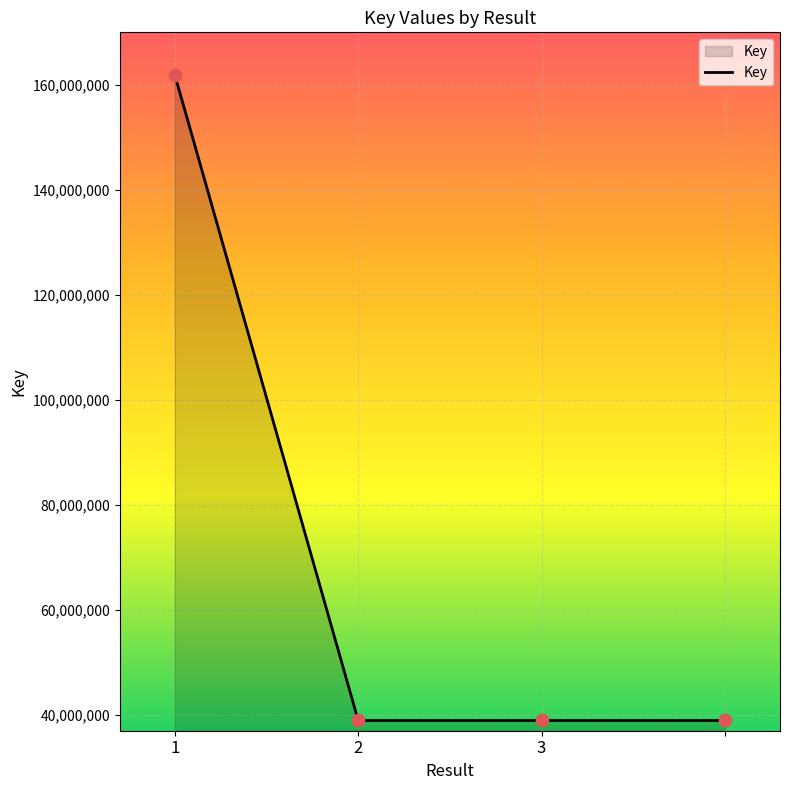

What is the difference between the maximum and minimum values?

122997309